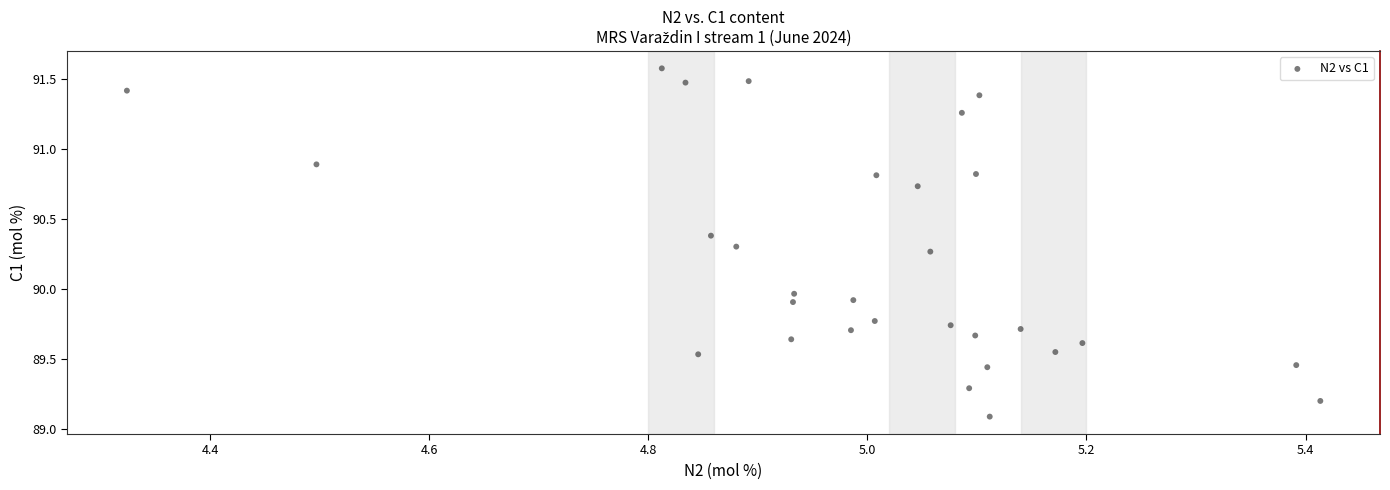

What is the range of X values (max minus min)?

1.1